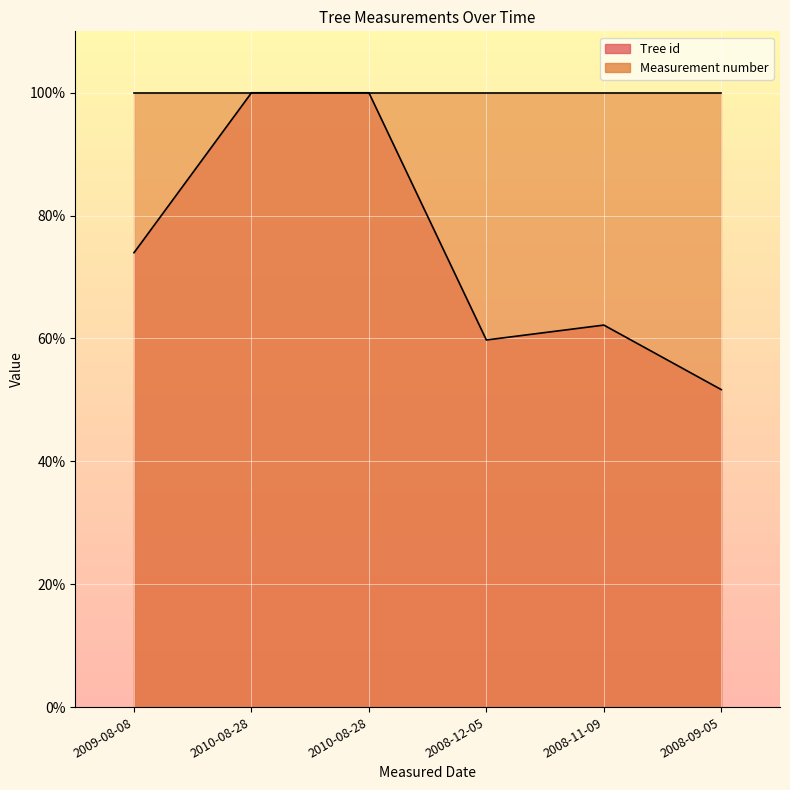

What is the sum of all values?

447.6